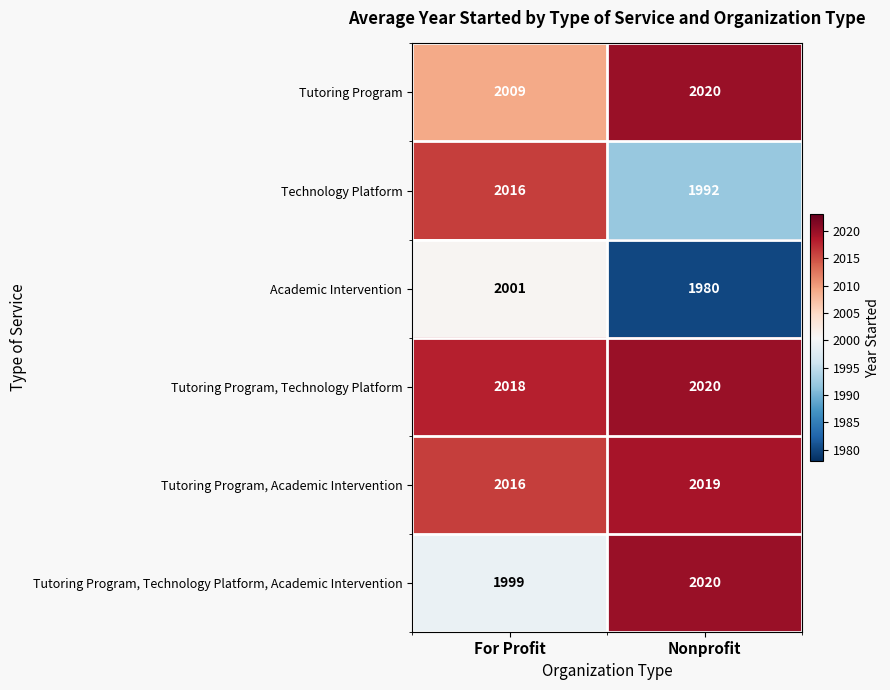

What is the average value of the Technology Platform series?

2004